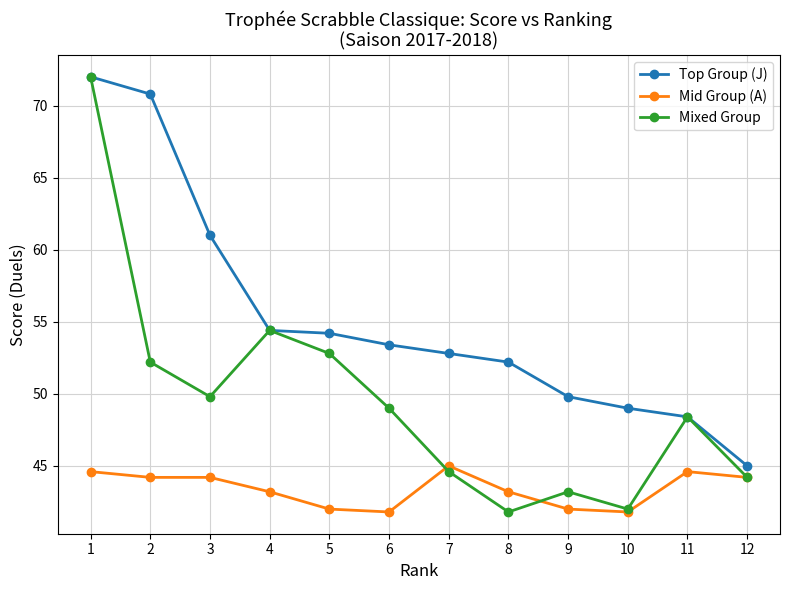

True or false: Mid Group (A) and Top Group (J) intersect in this chart.

False